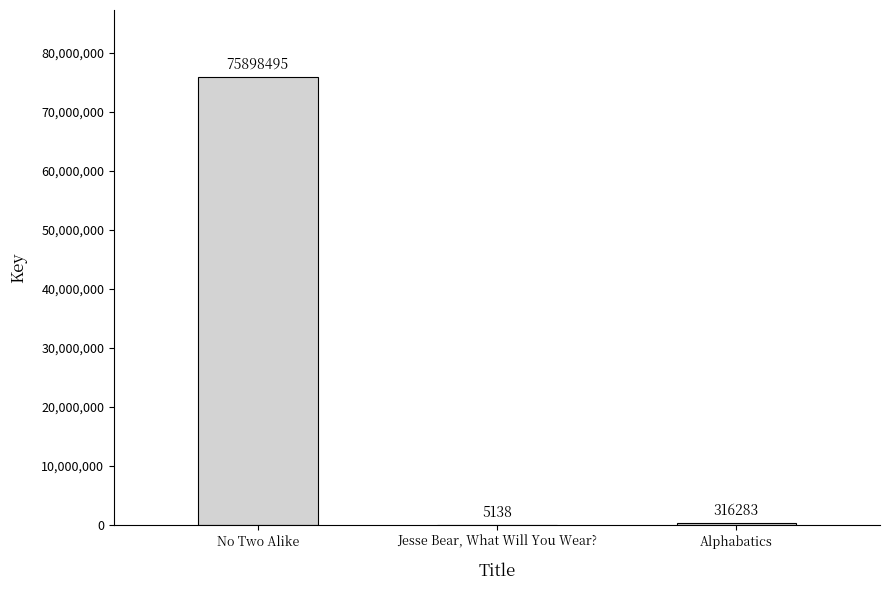

What is the greatest value displayed?

75898495